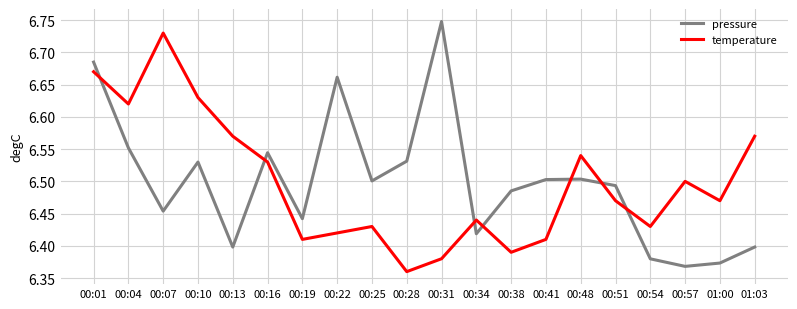

Between 00:28 and 00:51, which series saw the biggest shift?

temperature